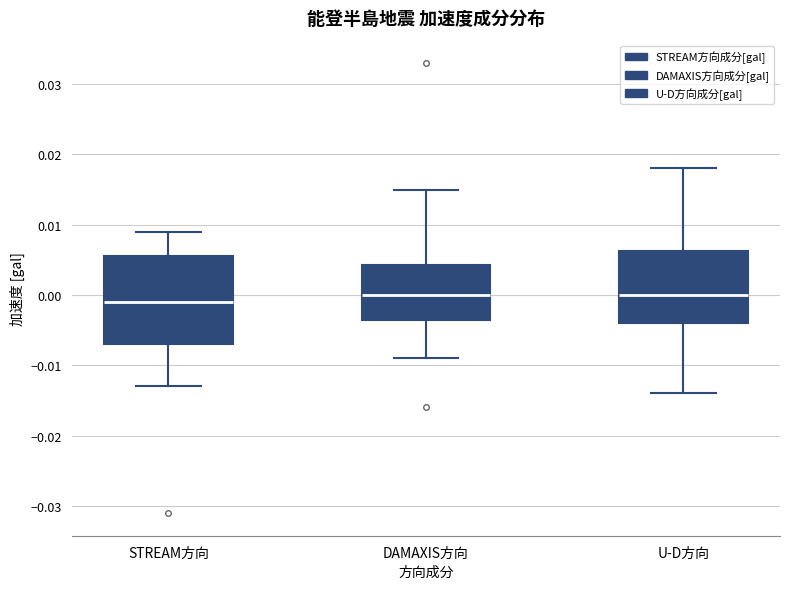

Reading left to right, read every box against the y-axis: the position of its median line, the range the box covers, and the ends of its whiskers. The values are not printed on the chart, so give them approximately, as read against the axis.

STREAM方向: median -0.001, box -0.007 to 0.006, whiskers -0.013 to 0.009
DAMAXIS方向: median 0.000, box -0.003 to 0.004, whiskers -0.009 to 0.015
U-D方向: median 0.000, box -0.004 to 0.006, whiskers -0.014 to 0.018